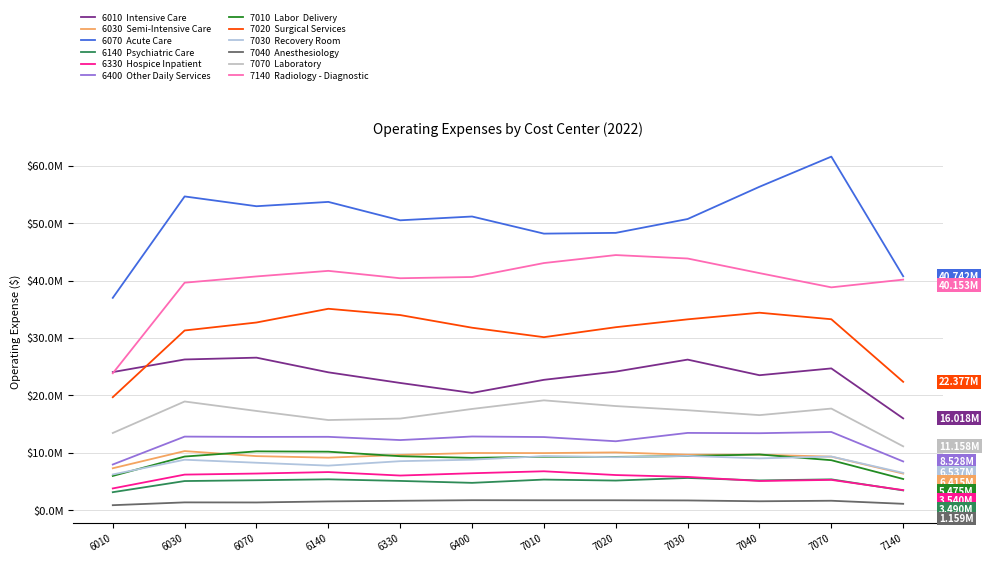

Is this an area chart (filled region under the line)?

No